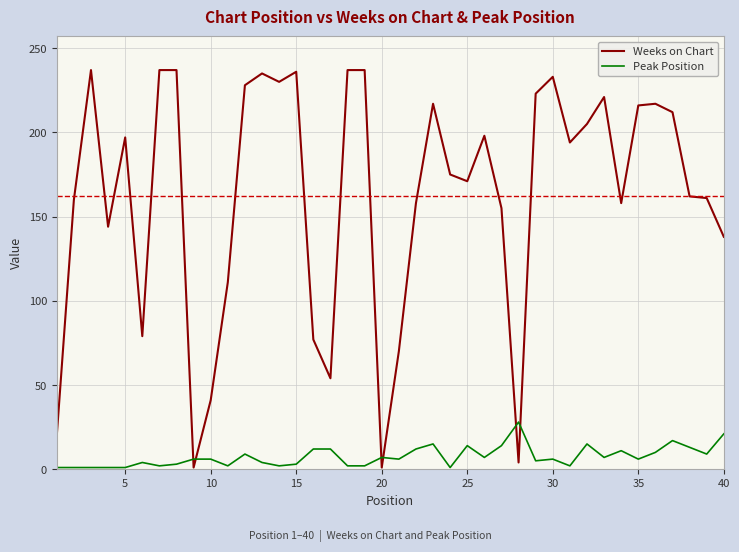

List the series in order of their overall mean, lowest first.

Peak Position, Weeks on Chart